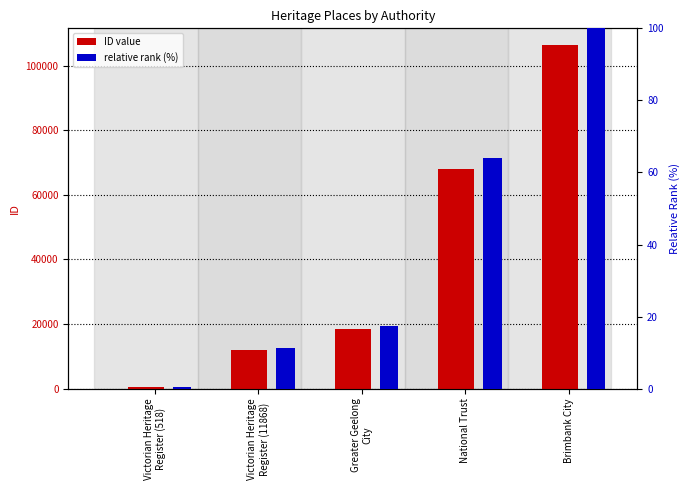

Which series changed the most between Victorian Heritage
Register (518) and National Trust?

ID value